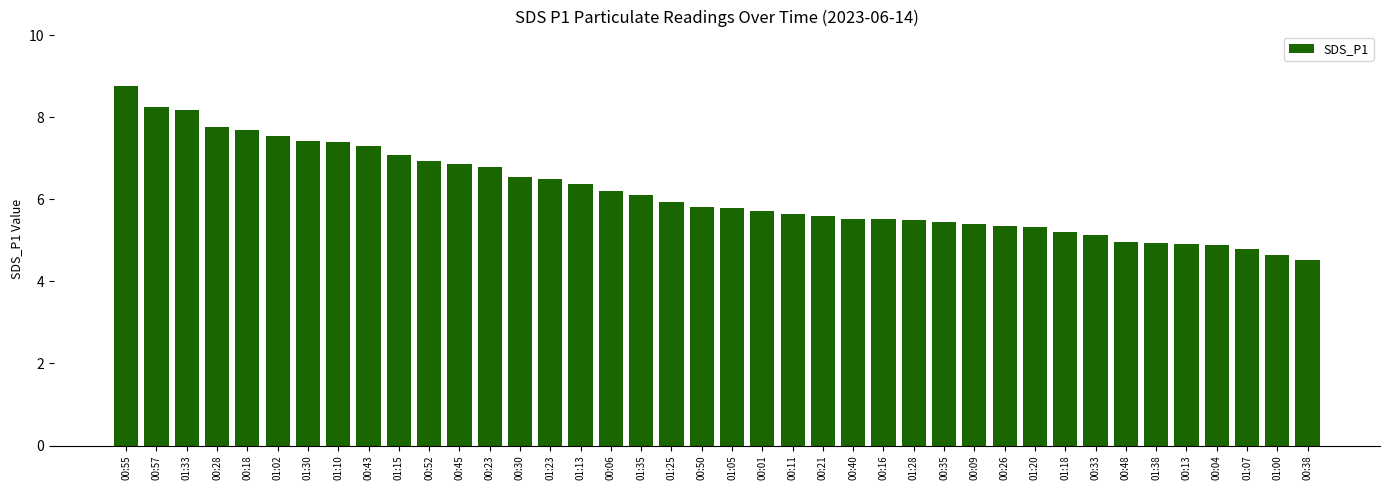

What position from the left is 00:55?

1